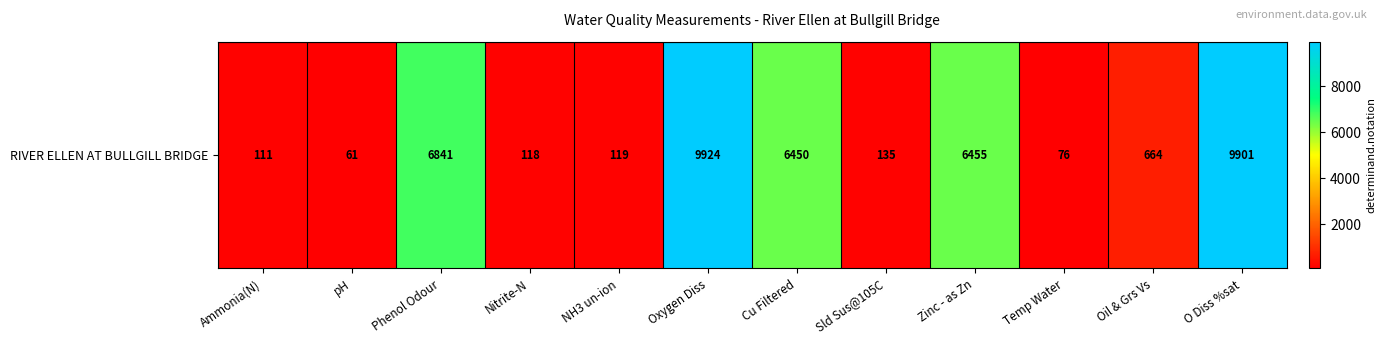

Rank the categories by value from lowest to highest.

pH, Temp Water, Ammonia(N), Nitrite-N, NH3 un-ion, Sld Sus@105C, Oil & Grs Vs, Cu Filtered, Zinc - as Zn, Phenol Odour, O Diss %sat, Oxygen Diss